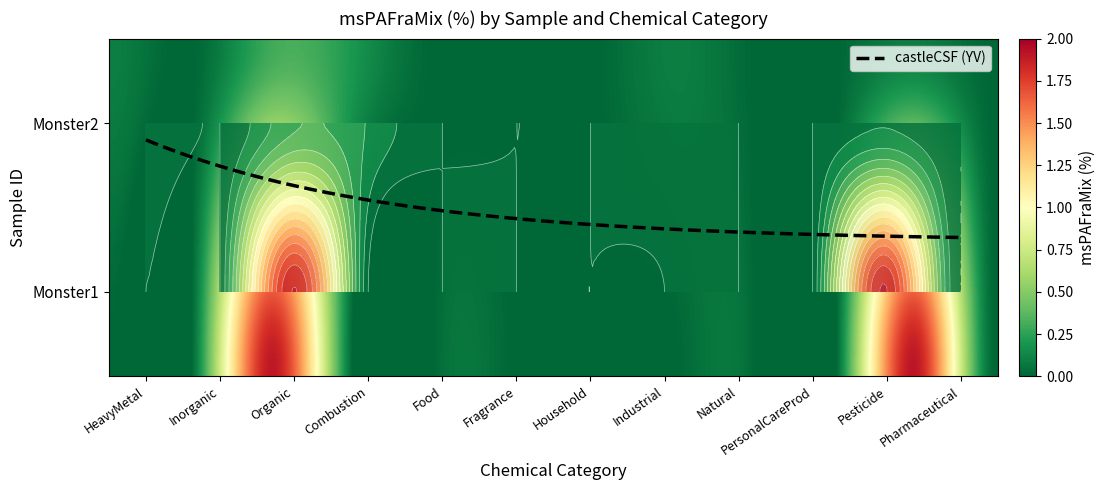

Reading right to left, extract all data points from this chart.

Monster1: Pharmaceutical=0.0	Pesticide=1.9	PersonalCareProd=0.0	Natural=0.0	Industrial=0.0	Household=0.0	Fragrance=0.0	Food=0.0	Combustion=0.0	Organic=1.9	Inorganic=0.0	HeavyMetal=0.0
Monster2: Pharmaceutical=0.0	Pesticide=0.1	PersonalCareProd=0.0	Natural=0.0	Industrial=0.1	Household=0.0	Fragrance=0.0	Food=0.0	Combustion=0.2	Organic=0.3	Inorganic=0.0	HeavyMetal=0.1